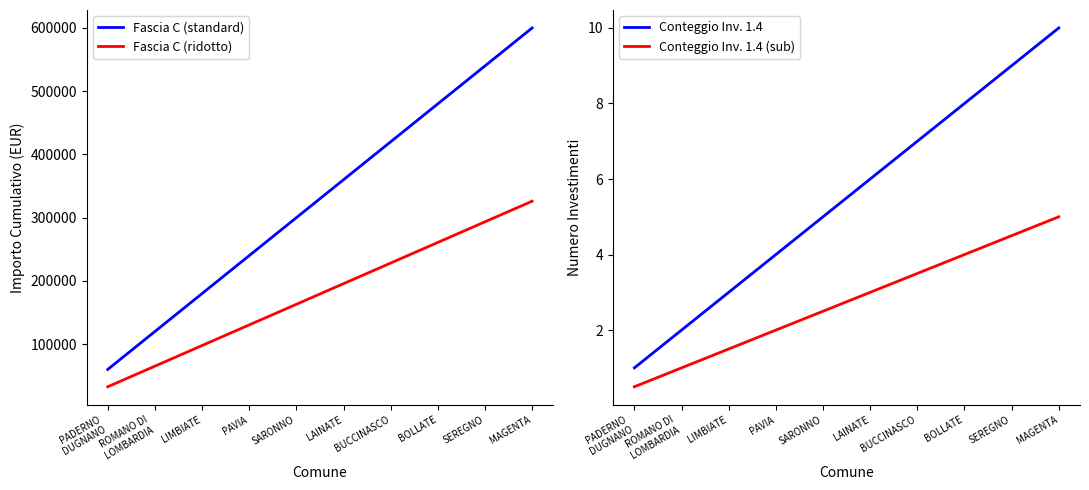

Reading left to right, extract all data points from this chart.

Fascia C (standard): PADERNO
DUGNANO=59966.0	ROMANO DI
LOMBARDIA=119932.0	LIMBIATE=179898.0	PAVIA=239864.0	SARONNO=299830.0	LAINATE=359796.0	BUCCINASCO=419762.0	BOLLATE=479728.0	SEREGNO=539694.0	MAGENTA=599660.0
Fascia C (ridotto): PADERNO
DUGNANO=32589.0	ROMANO DI
LOMBARDIA=65178.0	LIMBIATE=97767.0	PAVIA=130356.0	SARONNO=162945.0	LAINATE=195534.0	BUCCINASCO=228123.0	BOLLATE=260712.0	SEREGNO=293301.0	MAGENTA=325890.0
Conteggio Inv. 1.4: PADERNO
DUGNANO=1.0	ROMANO DI
LOMBARDIA=2.0	LIMBIATE=3.0	PAVIA=4.0	SARONNO=5.0	LAINATE=6.0	BUCCINASCO=7.0	BOLLATE=8.0	SEREGNO=9.0	MAGENTA=10.0
Conteggio Inv. 1.4 (sub): PADERNO
DUGNANO=0.5	ROMANO DI
LOMBARDIA=1.0	LIMBIATE=1.5	PAVIA=2.0	SARONNO=2.5	LAINATE=3.0	BUCCINASCO=3.5	BOLLATE=4.0	SEREGNO=4.5	MAGENTA=5.0